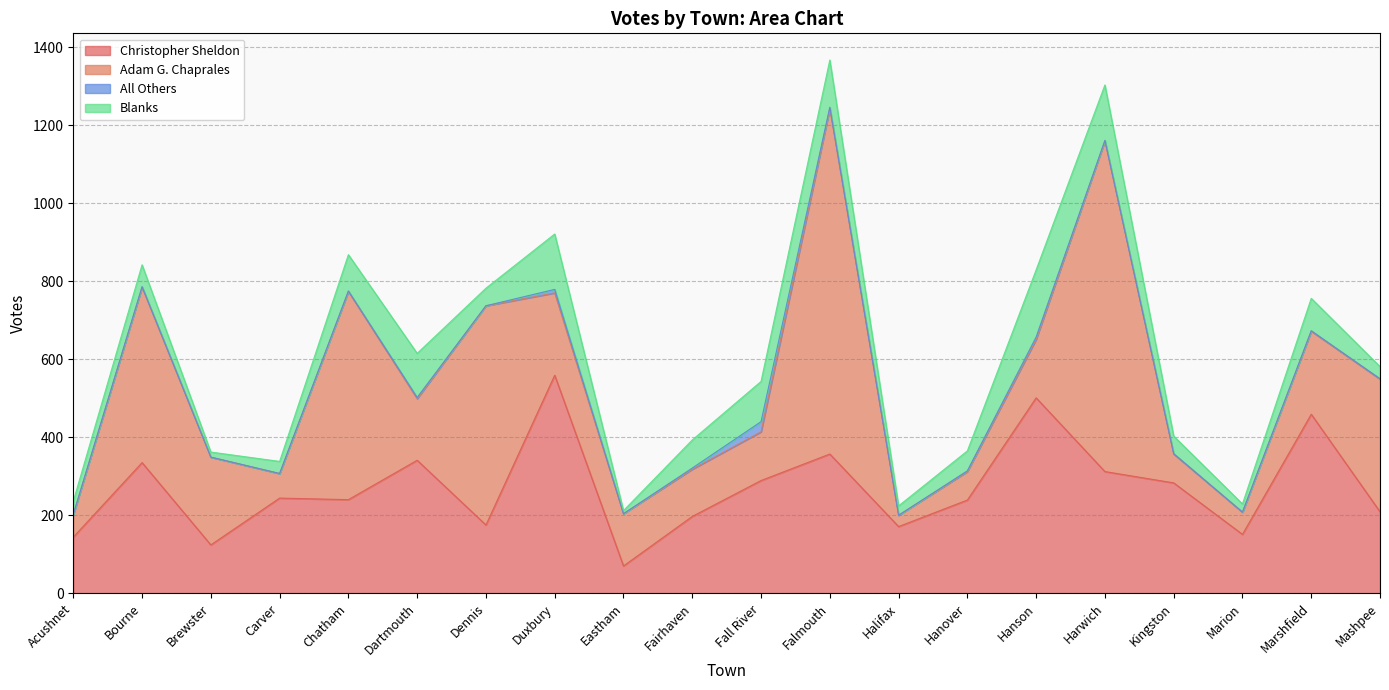

Which series has the widest spread of values?

Adam G. Chaprales